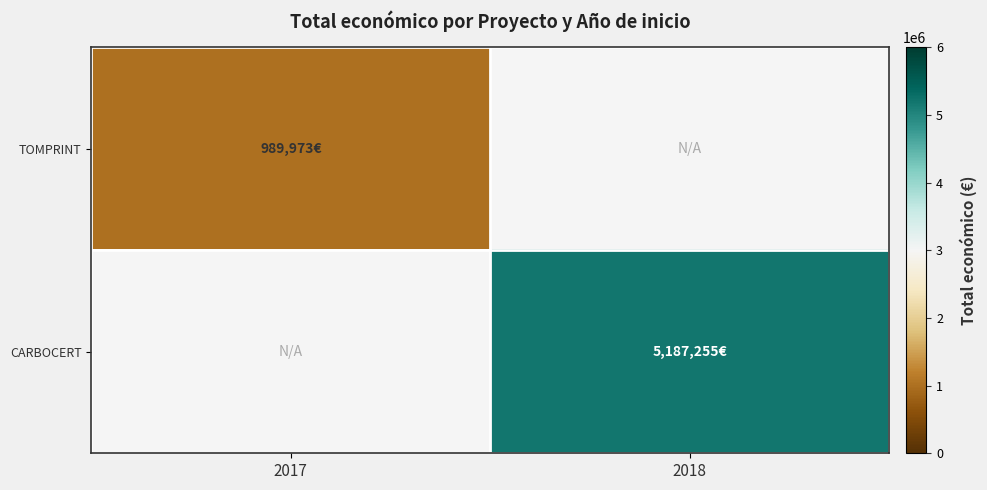

At how many categories does at least one series exceed 4988548?

1